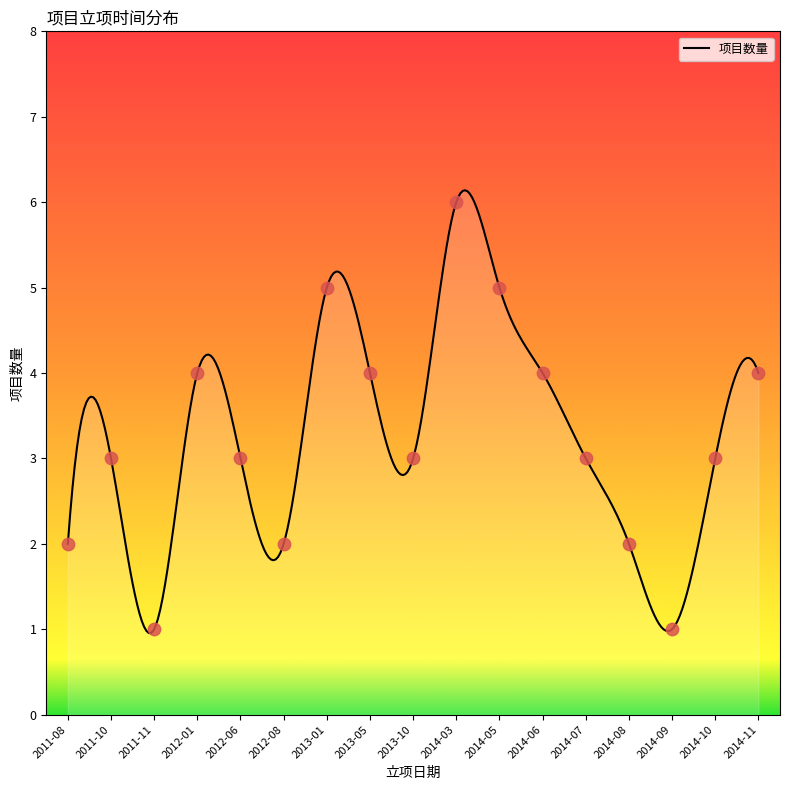

Between 2012-01 and 2013-10, which is larger?

2012-01